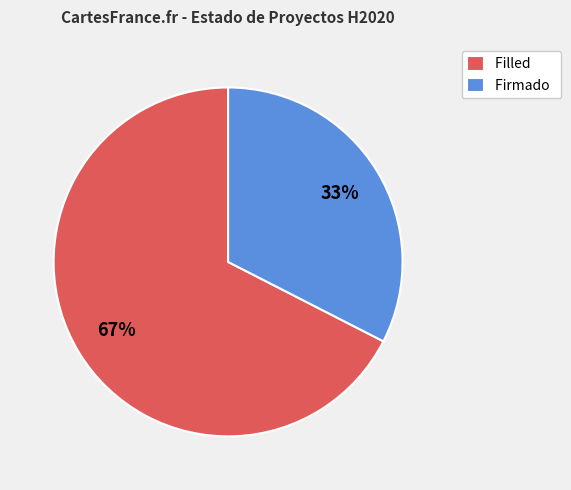

What is the smallest slice in the pie chart?

Firmado